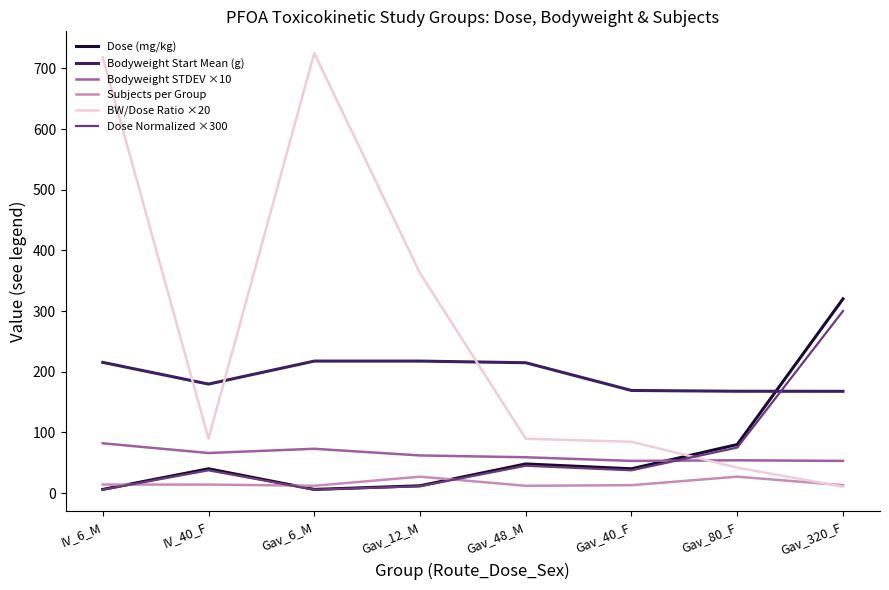

Which label corresponds to the largest value in the chart?

Gav_6_M